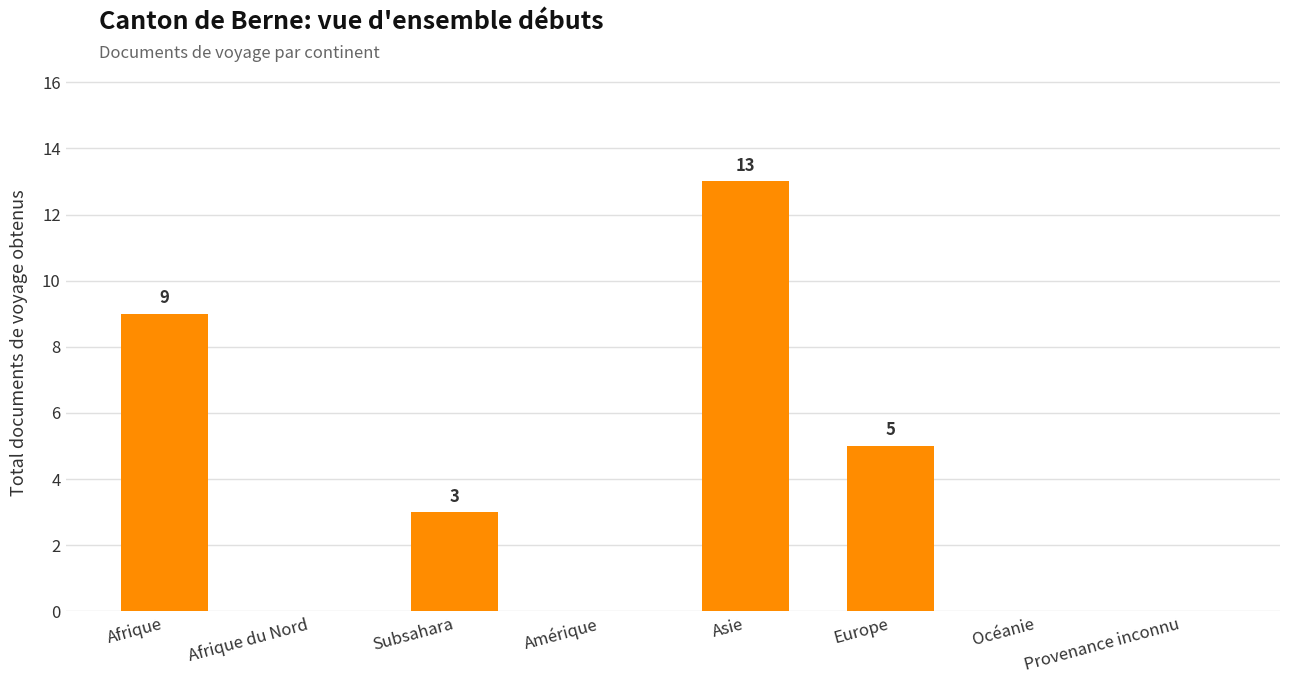

At which label is the value closest to 6?

Europe